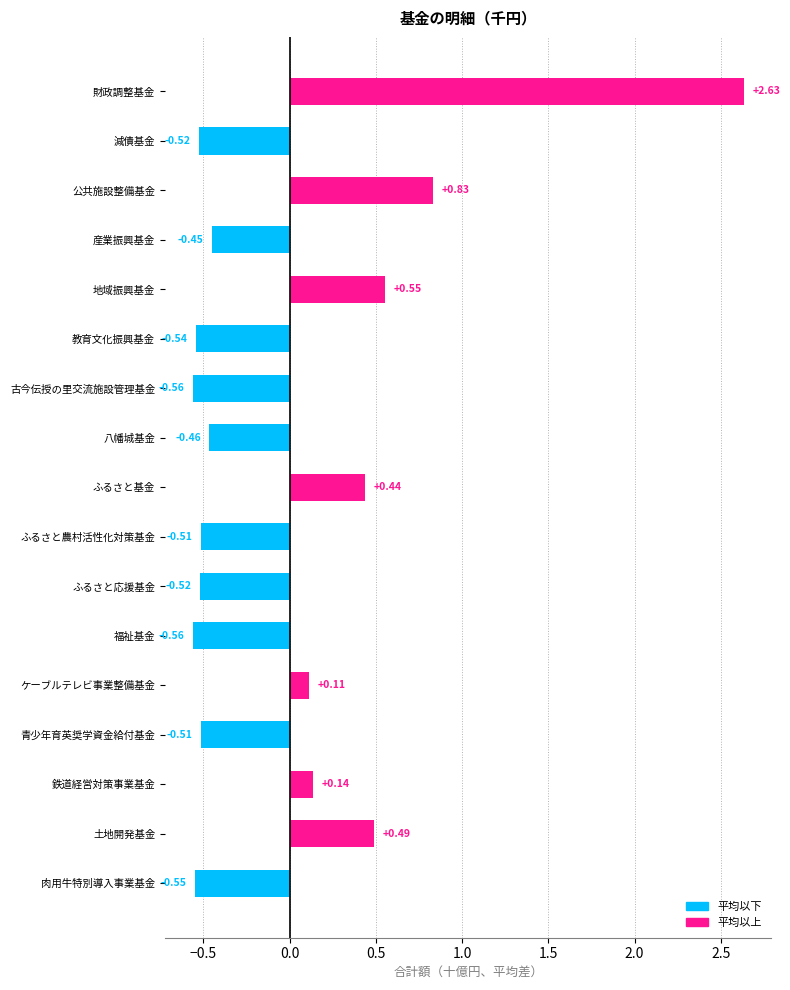

What is the difference between the second highest and minimum values?

1.4